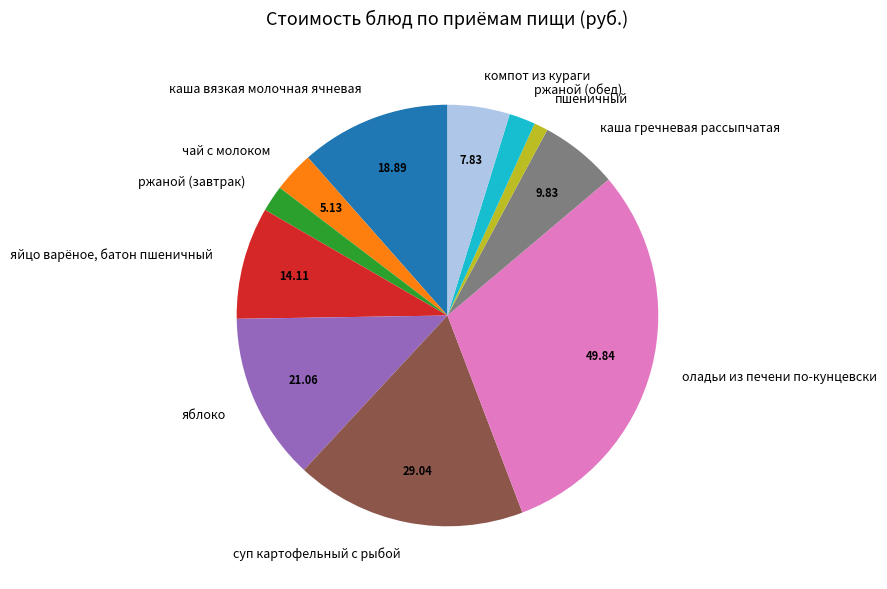

Does any single category account for the majority?

No